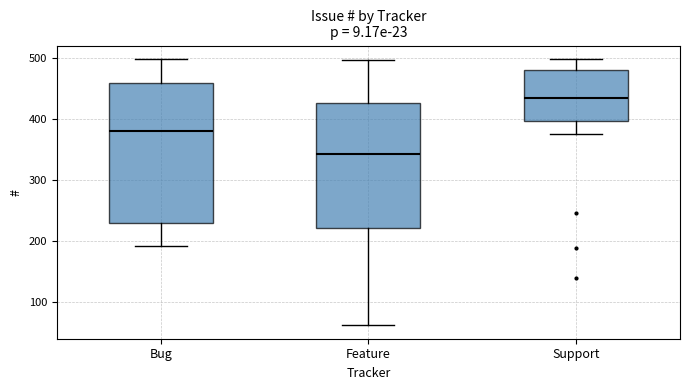

Where is the lower edge of the box for Support on the y-axis? The values are not printed on the chart, so give them approximately, as read against the axis.

400